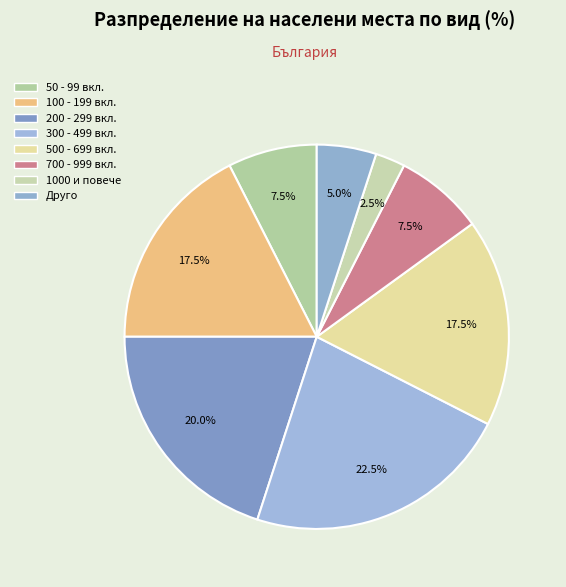

Is there a majority slice in this chart?

No